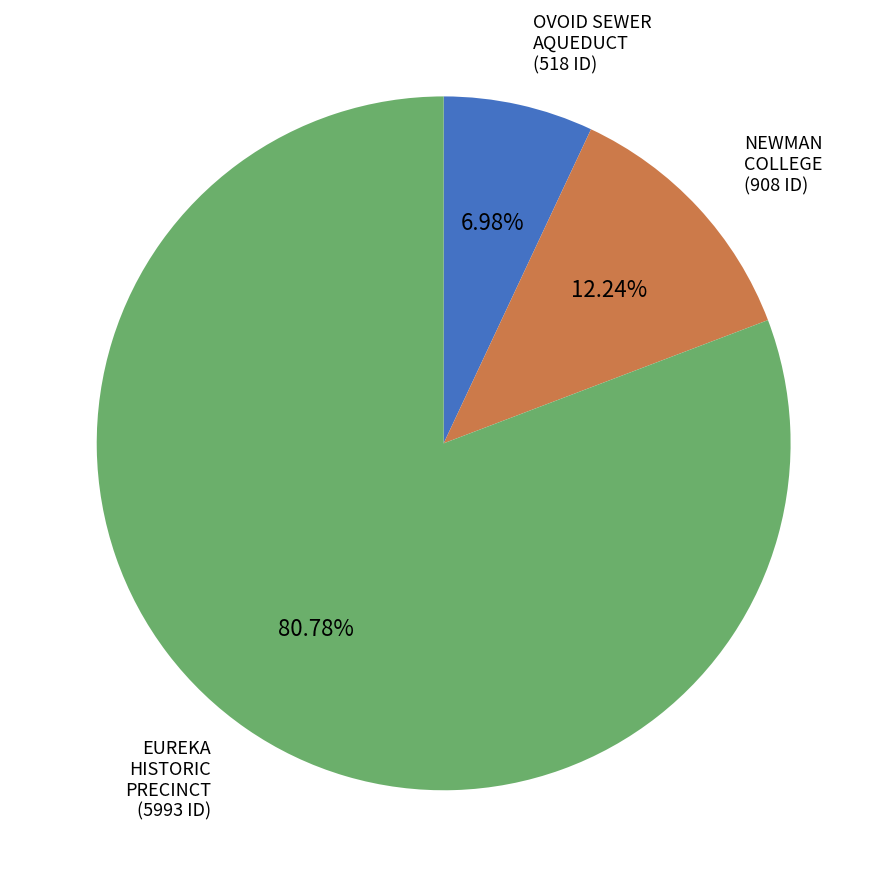

Rank the categories by value from highest to lowest.

EUREKA HISTORIC PRECINCT, NEWMAN COLLEGE, OVOID SEWER AQUEDUCT OVER BARWON RIVER